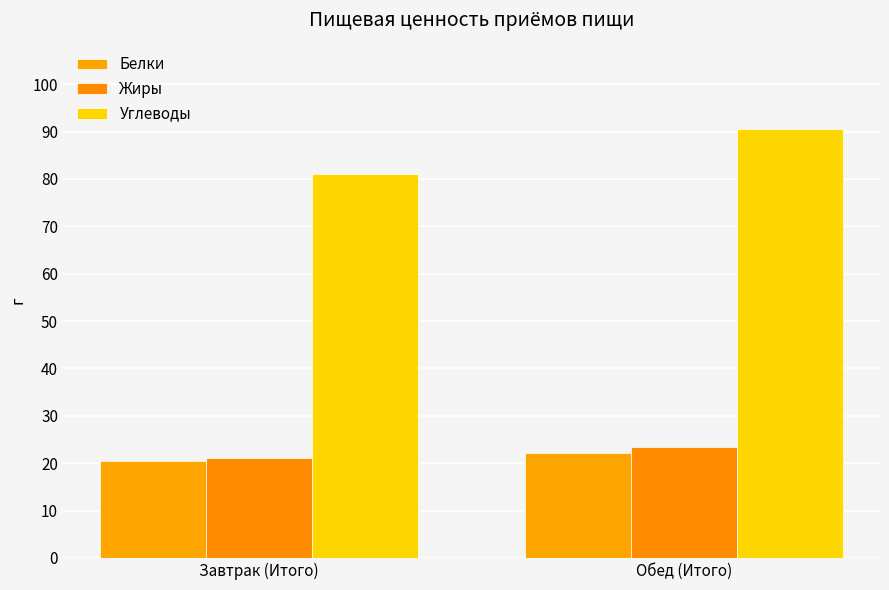

True or false: Белки has a value of 20.5 at Завтрак (Итого).

True